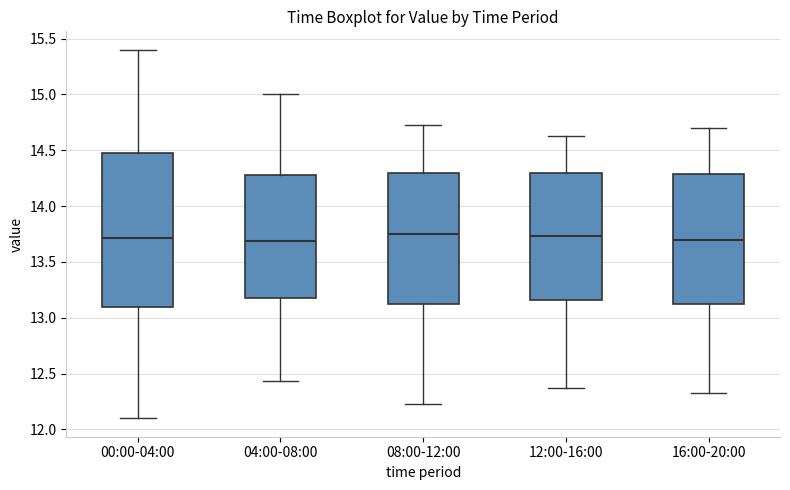

Where does the upper whisker of the box for 12:00-16:00 end on the y-axis? The values are not printed on the chart, so give them approximately, as read against the axis.

14.65